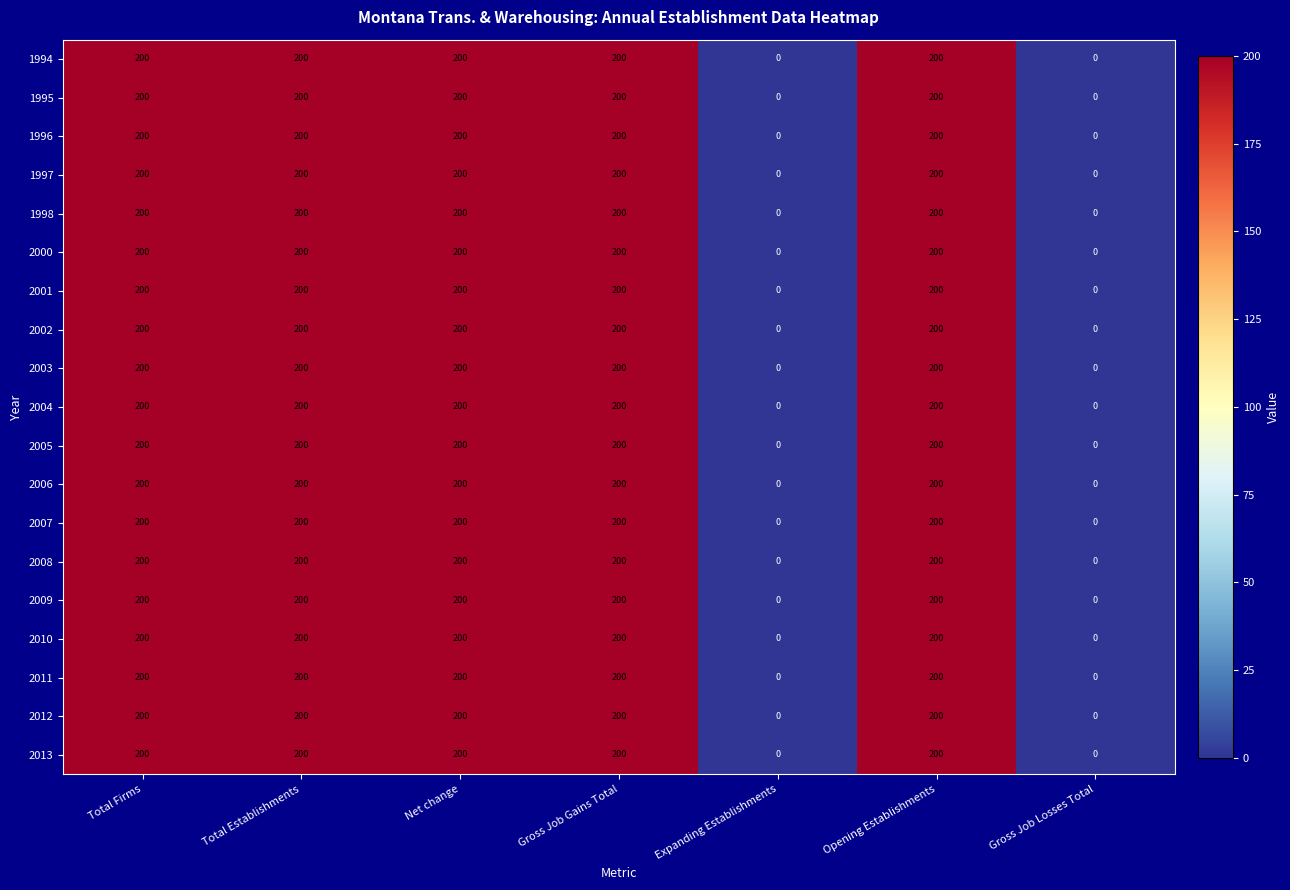

At how many categories does at least one series exceed 185?

5